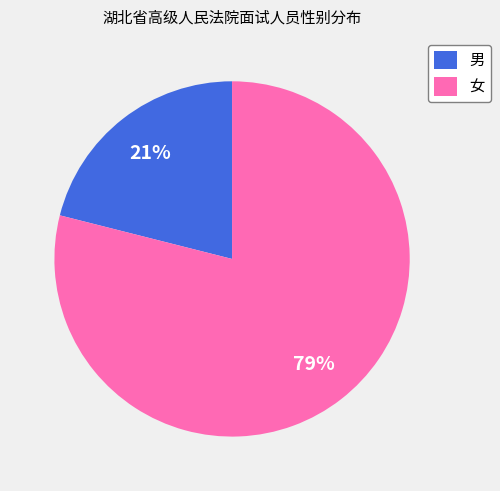

To the nearest percent, what is the difference between the largest and smallest slice percentages?

58%